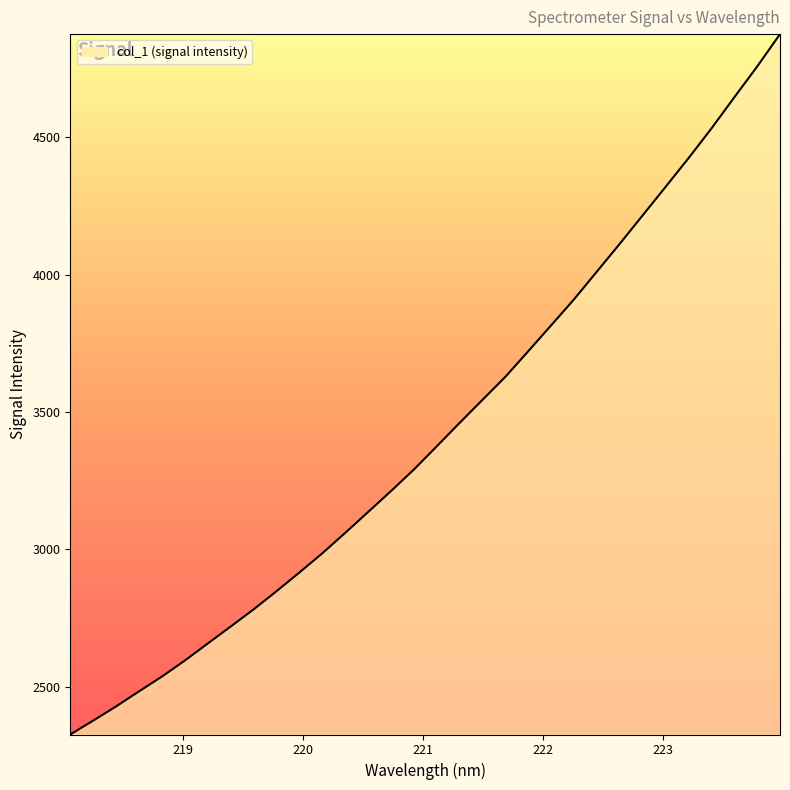

What is the greatest value displayed?

4876.4